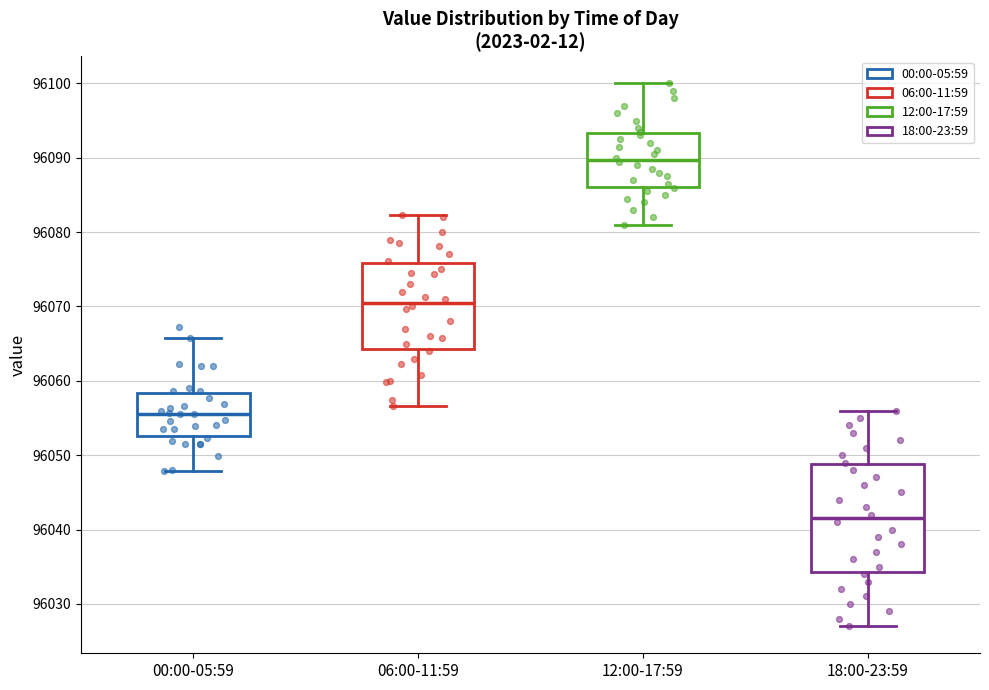

Reading left to right, read every box against the y-axis: the position of its median line, the range the box covers, and the ends of its whiskers. The values are not printed on the chart, so give them approximately, as read against the axis.

00:00-05:59: median 96056, box 96053 to 96058, whiskers 96048 to 96066
06:00-11:59: median 96071, box 96064 to 96076, whiskers 96057 to 96082
12:00-17:59: median 96090, box 96086 to 96093, whiskers 96081 to 96100
18:00-23:59: median 96042, box 96034 to 96049, whiskers 96027 to 96056